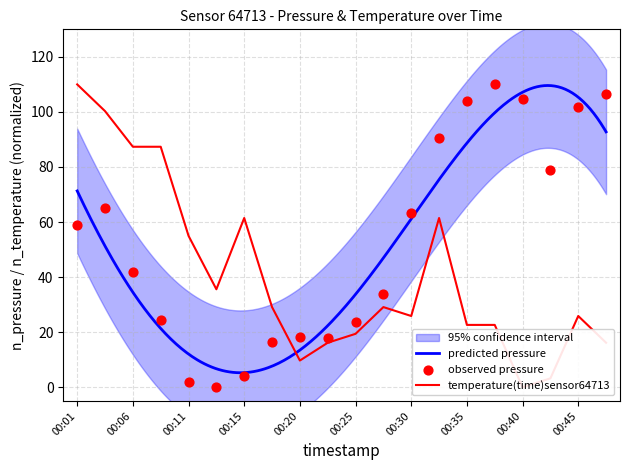

Which series reaches the minimum Y coordinate?

pressure